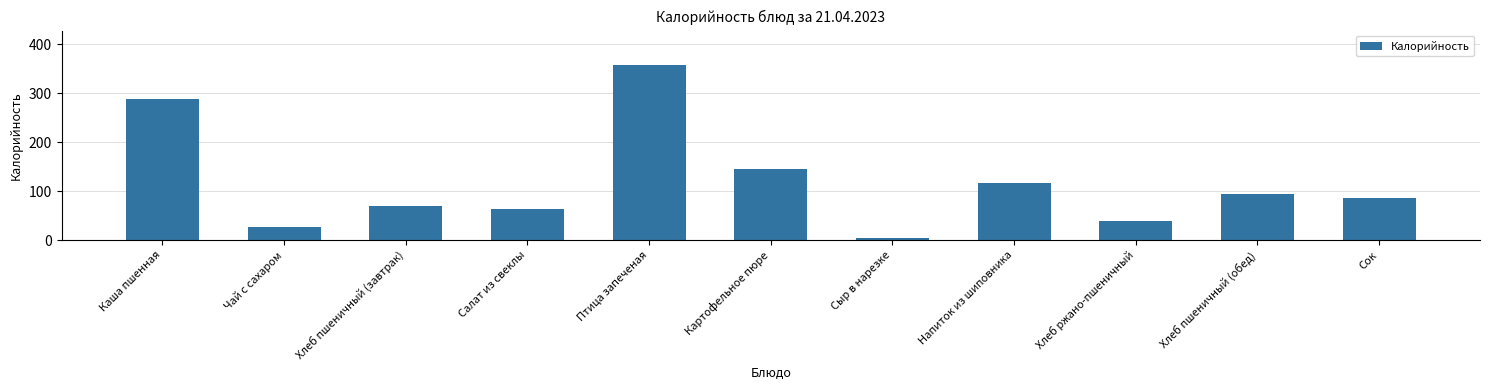

What is the label of the 2nd bar from the right?

Хлеб пшеничный (обед)